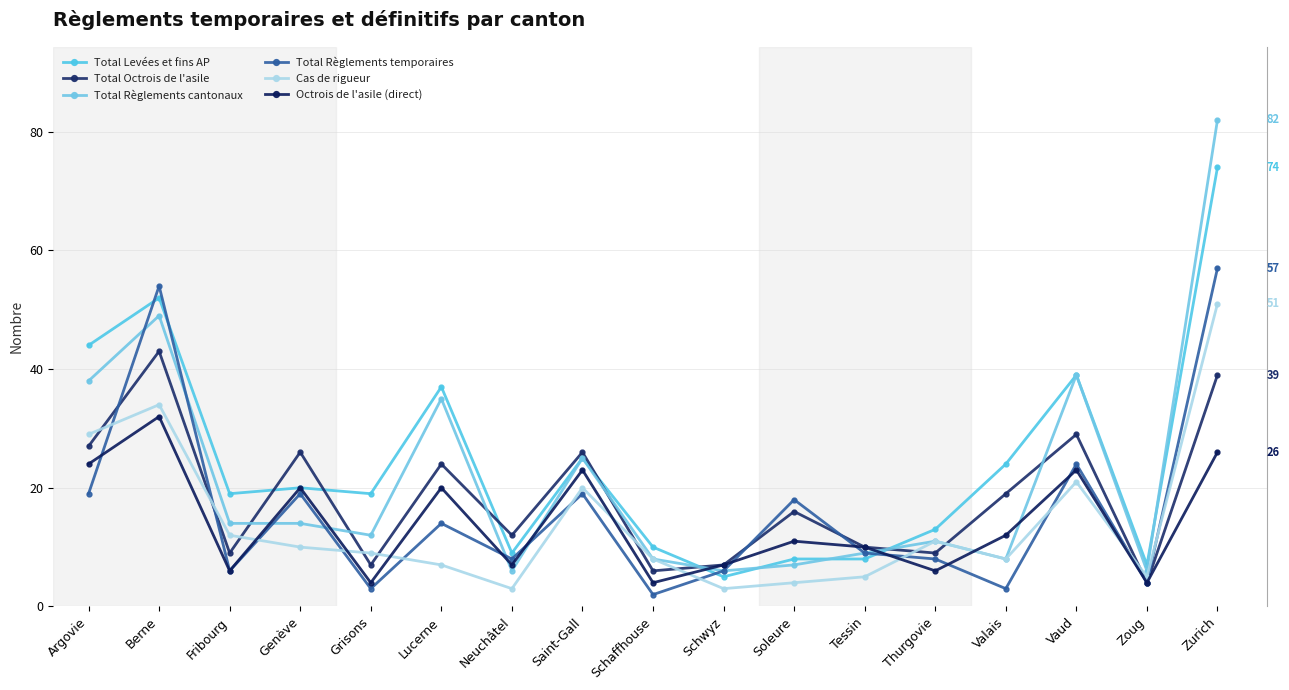

What is the greatest value displayed?

82